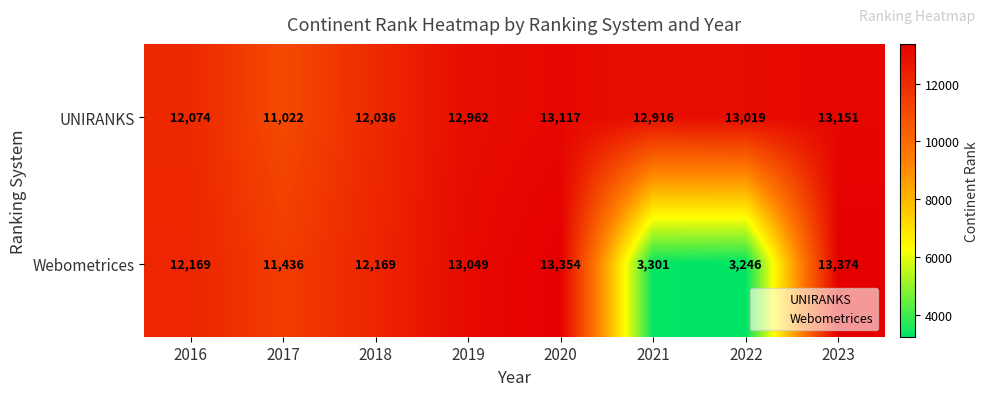

The UNIRANKS series shows 18378 at 2018. True or false?

False